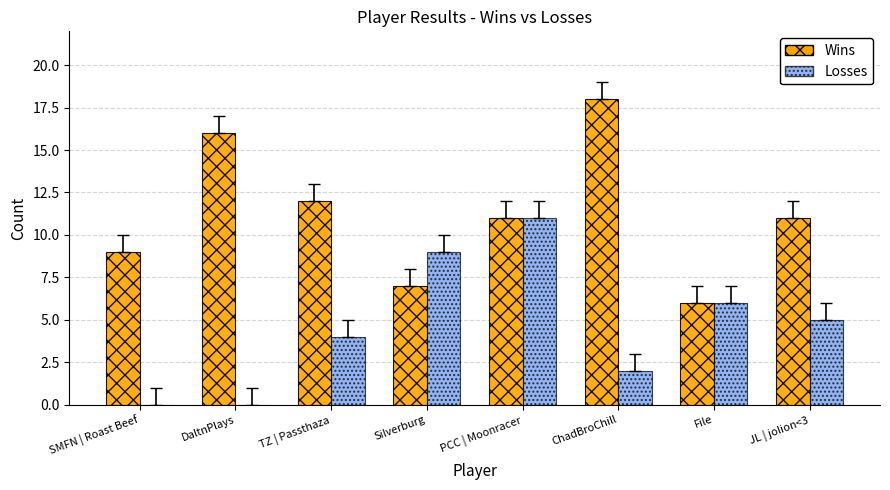

Reading left to right, what are all the values shown in this chart?

Wins: SMFN | Roast Beef=9	DaltnPlays=16	TZ | Passthaza=12	Silverburg=7	PCC | Moonracer=11	ChadBroChill=18	File=6	JL | jolion<3=11
Losses: SMFN | Roast Beef=0	DaltnPlays=0	TZ | Passthaza=4	Silverburg=9	PCC | Moonracer=11	ChadBroChill=2	File=6	JL | jolion<3=5